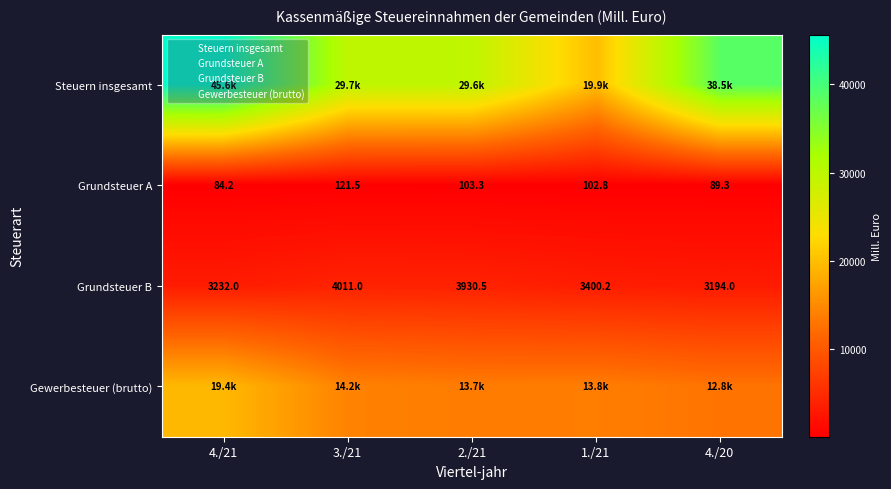

True or false: Gewerbesteuer (brutto) has a value of 21910.2 at 1./21.

False